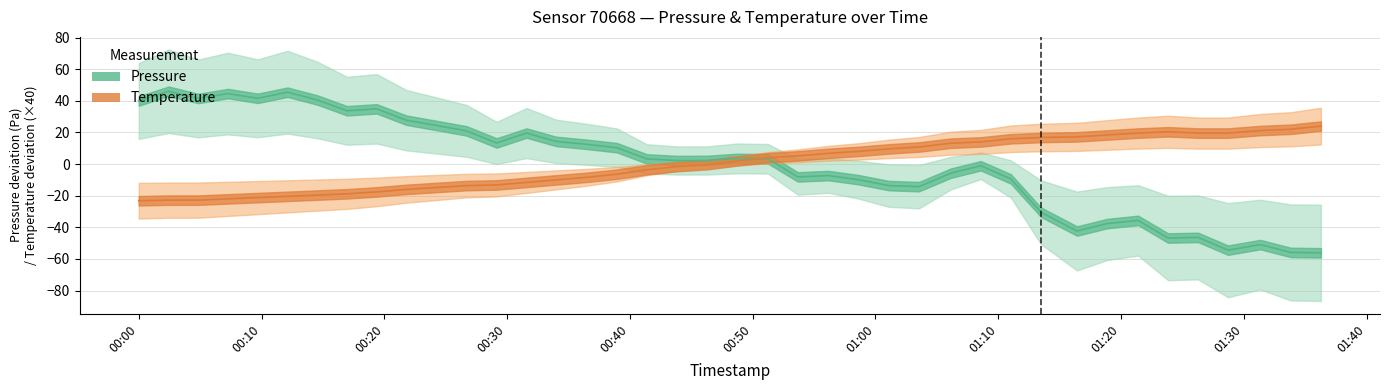

How many interior local valleys does the pressure series have?

10